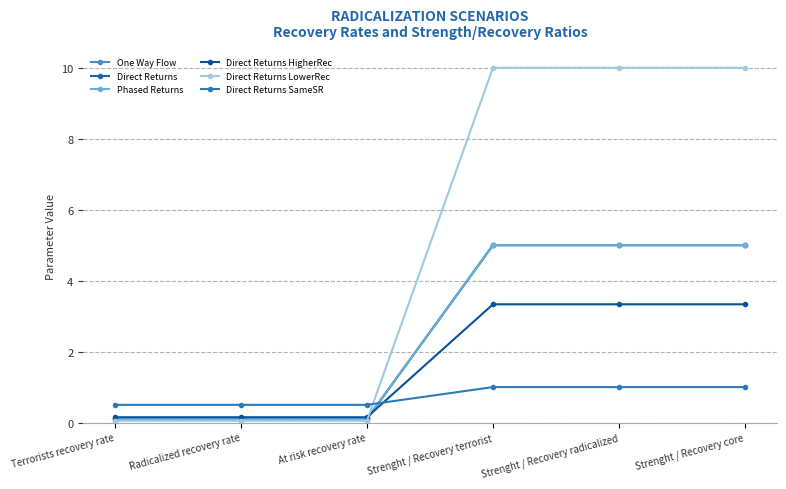

Is the value of Phased Returns at Strenght / Recovery core greater than the value of Direct Returns SameSR at Strenght / Recovery radicalized?

Yes